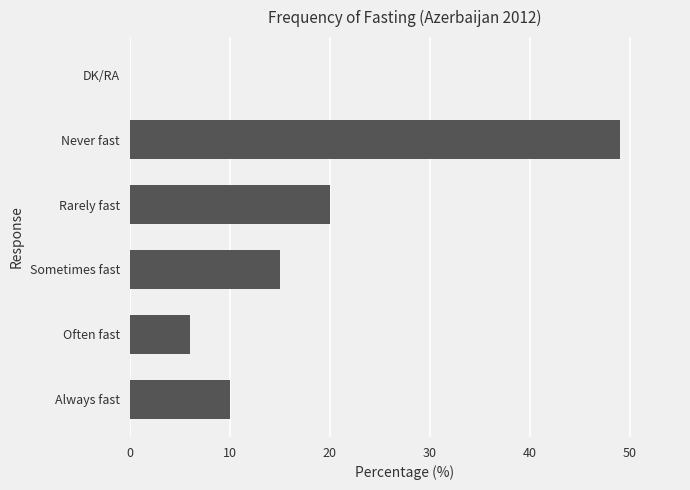

What is the sum of all values?

100